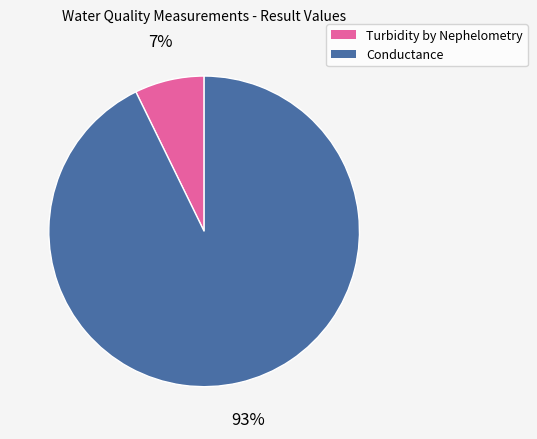

Approximately how many times larger is the value at Turbidity by Nephelometry compared to Conductance?

0.1